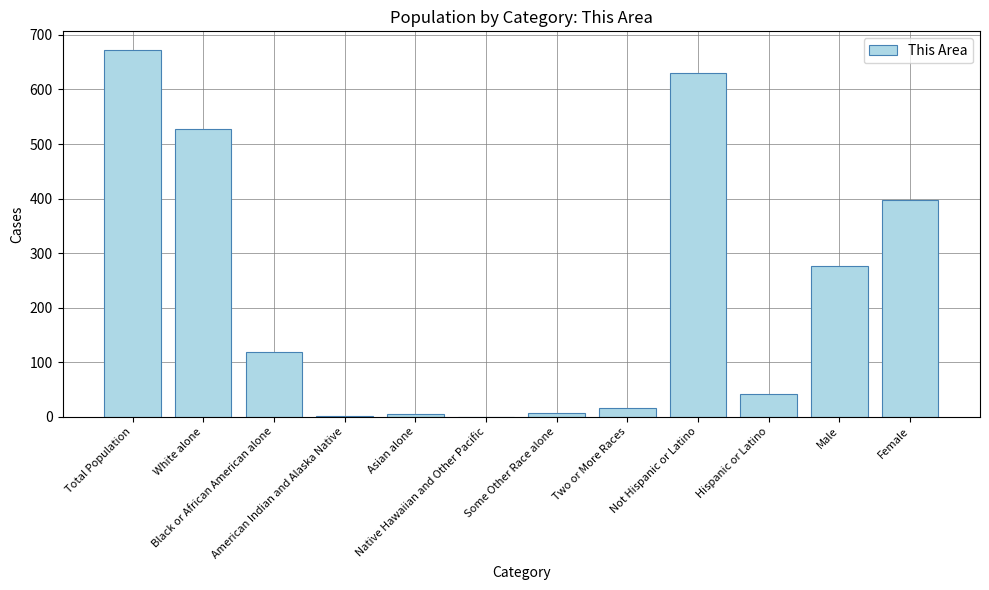

What is the sum of all values?

2692